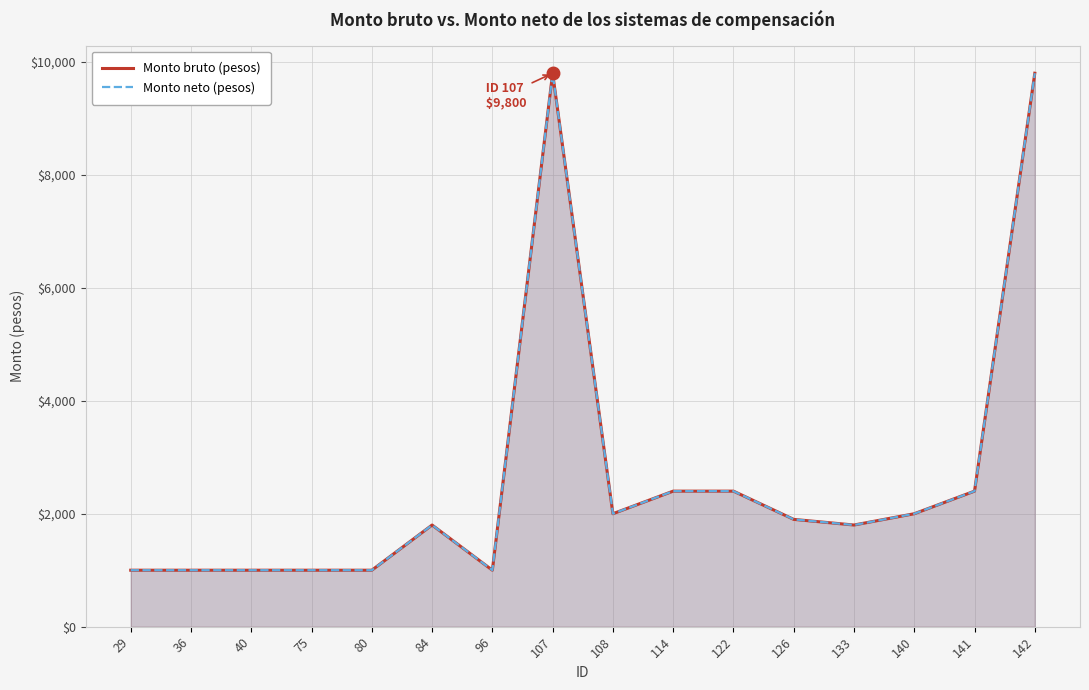

What is the average value of the Monto bruto (pesos) series?

2644